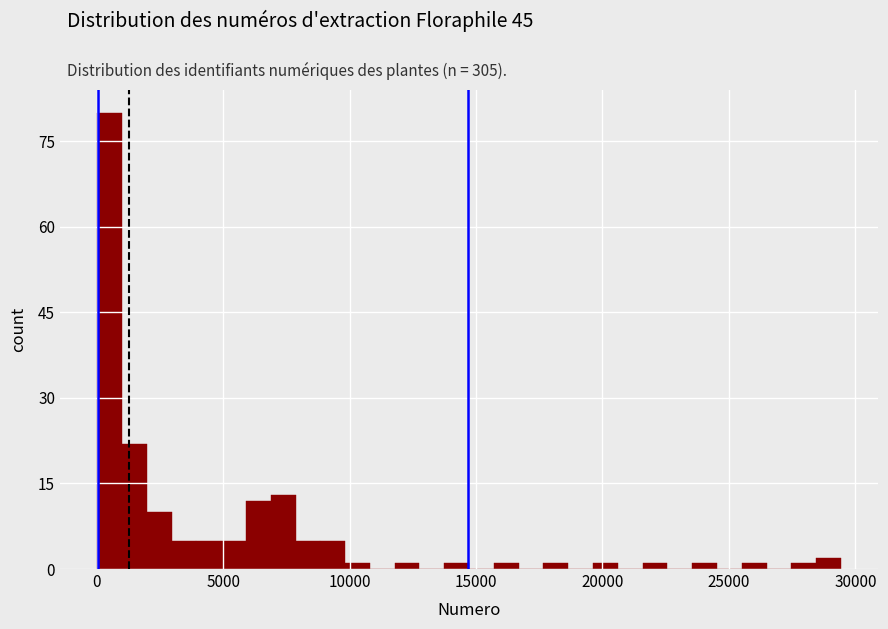

Read against the x-axis, roughly where is the centre of the tallest bar?

500